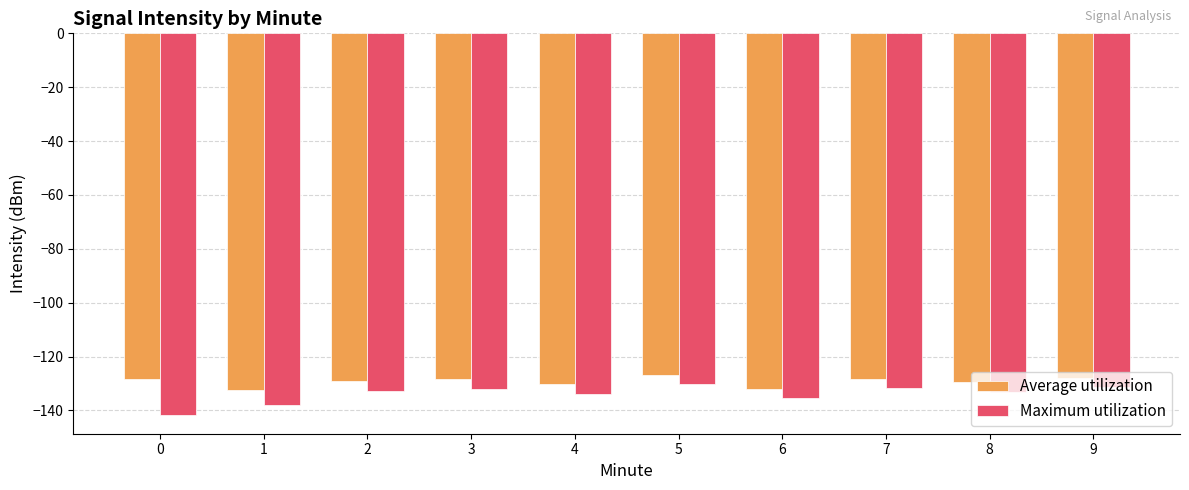

What is the total value across all series at 9?

-259.3